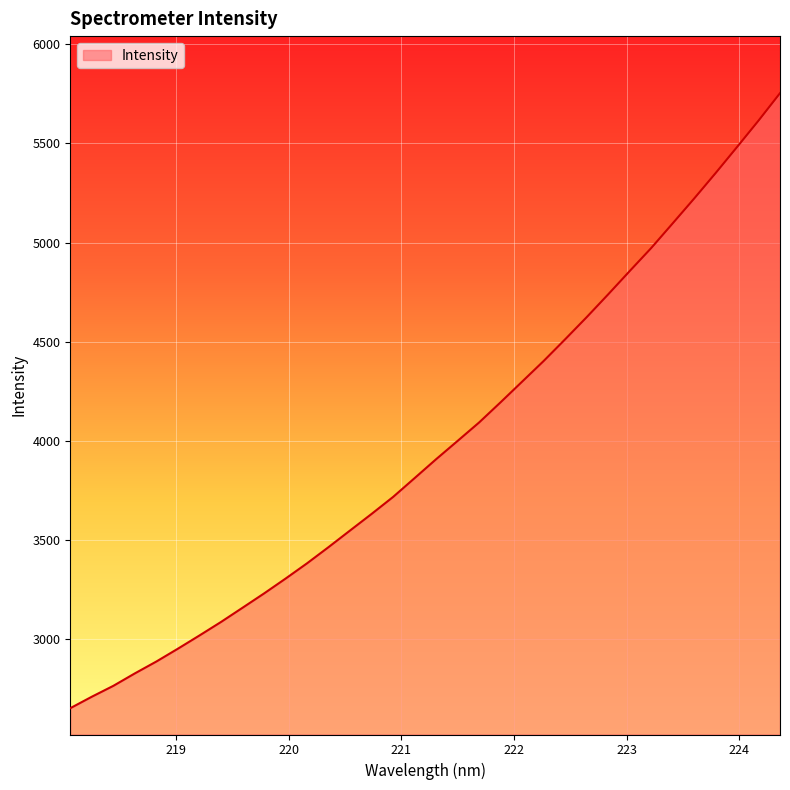

What is the difference between the maximum and minimum values?

3100.1